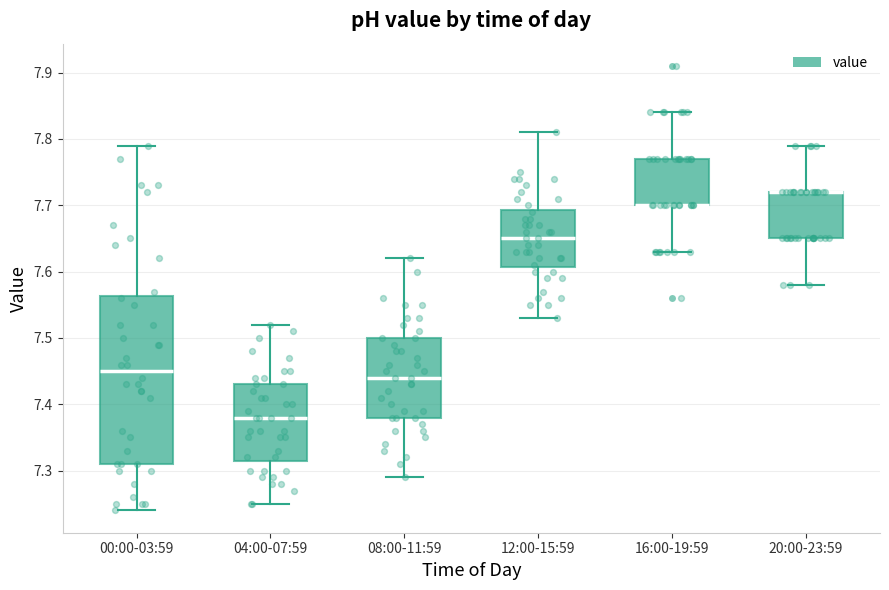

Which box is the tallest, from its lower edge to its upper edge?

00:00-03:59